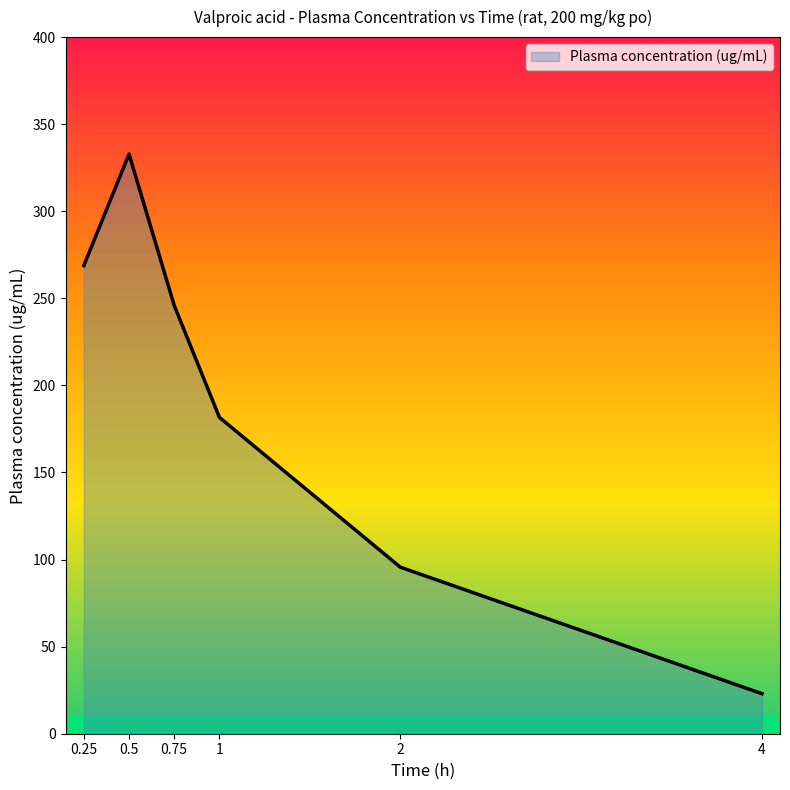

What is the maximum value shown in the chart?

332.8